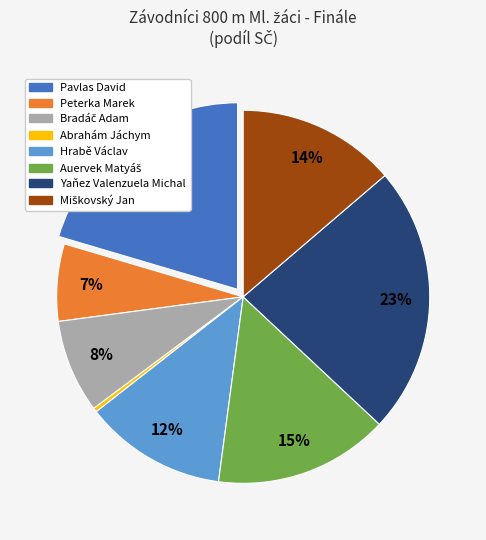

Which category has the biggest portion of the pie?

Yaňez Valenzuela Michal